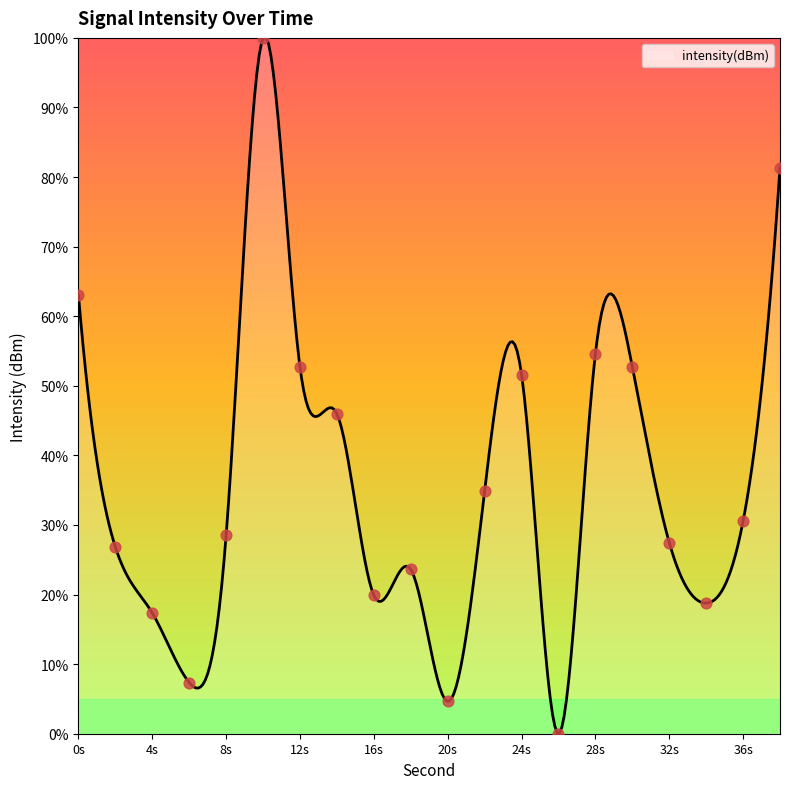

Approximately how many times larger is the value at 0s compared to 8s?

2.2